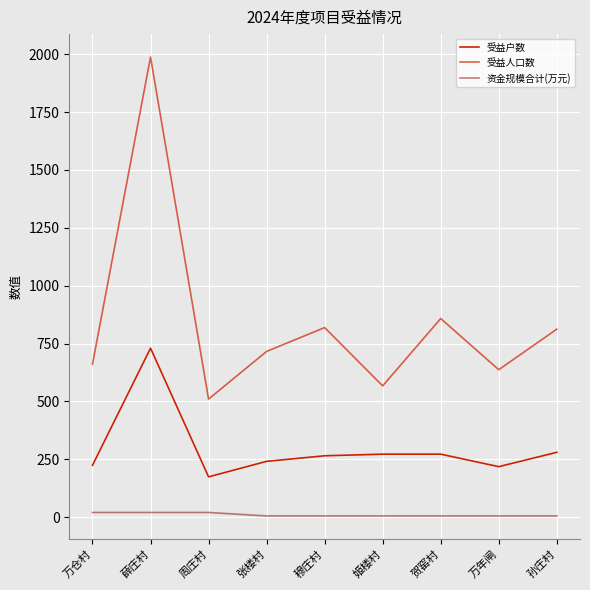

Does the chart display data point markers on the line(s)?

No